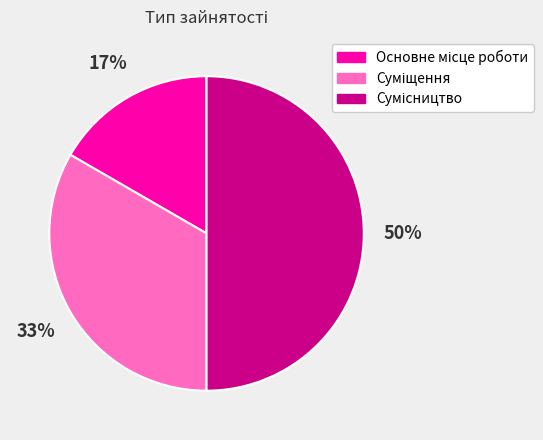

To the nearest percent, what is the average slice percentage?

33%